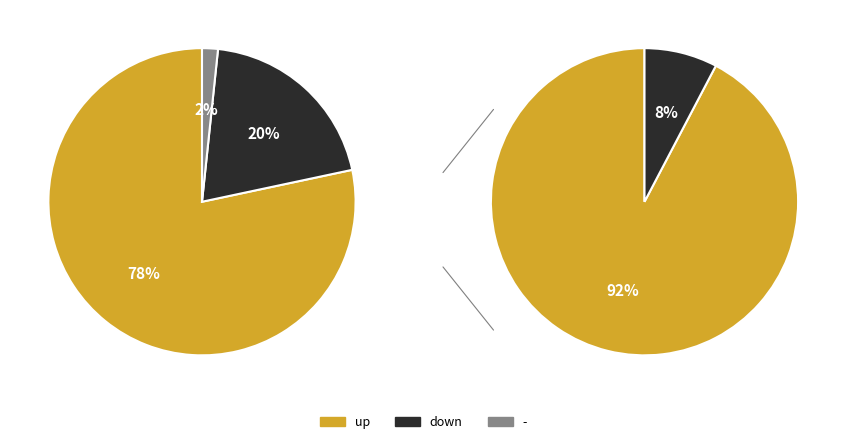

How many segments does this pie chart have?

3